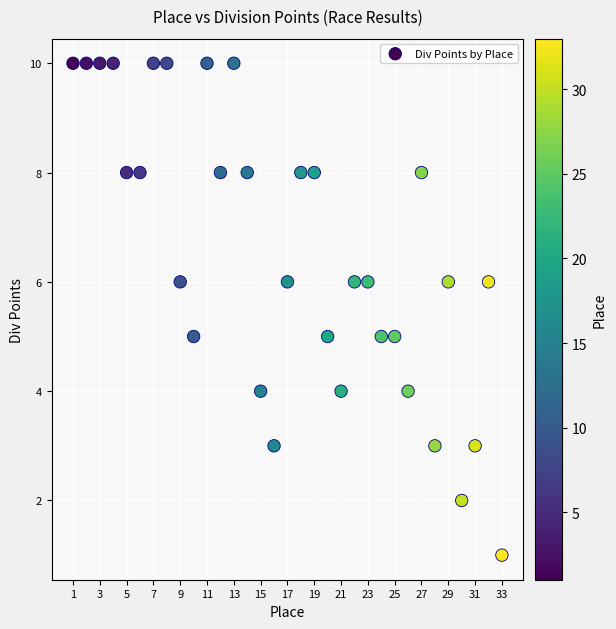

What is the range of Y values (max minus min)?

9